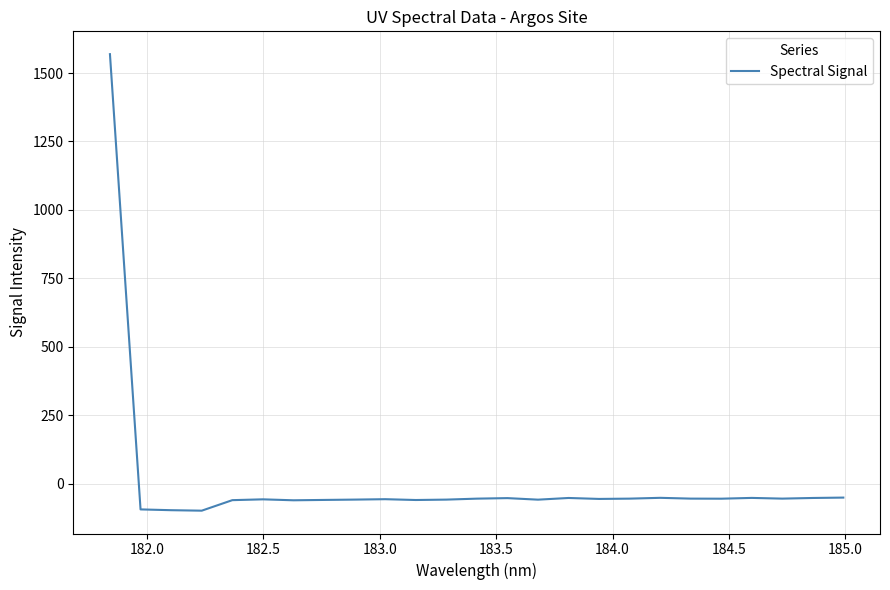

How many values are above zero?

1